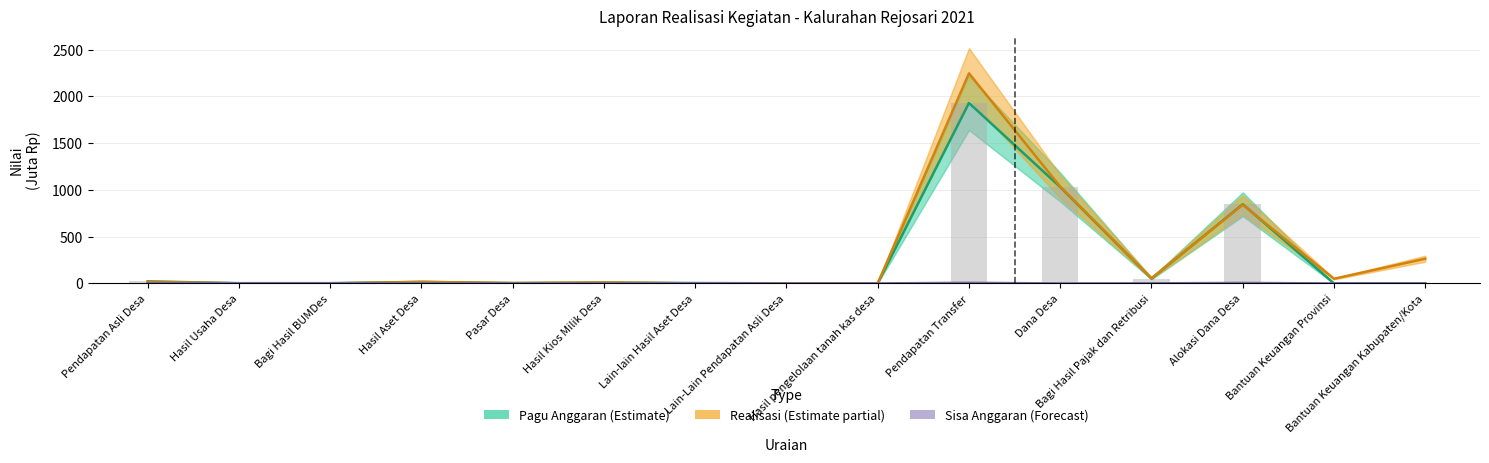

What is the maximum value for Sisa Anggaran (Forecast)?

6.9